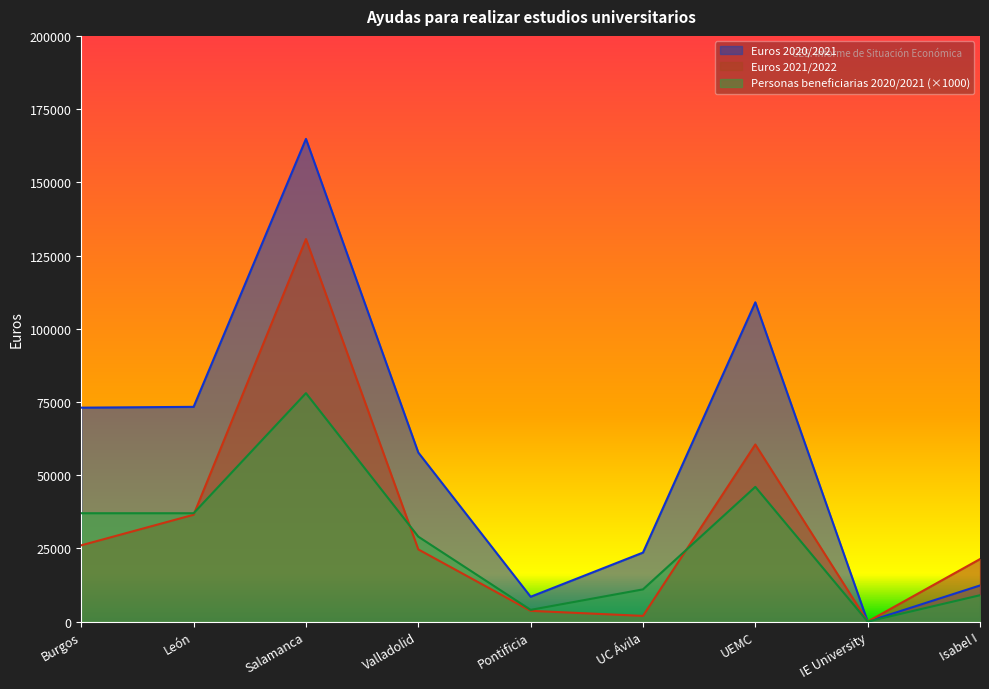

True or false: Personas beneficiarias 2020/2021 and Euros 2020/2021 intersect in this chart.

False